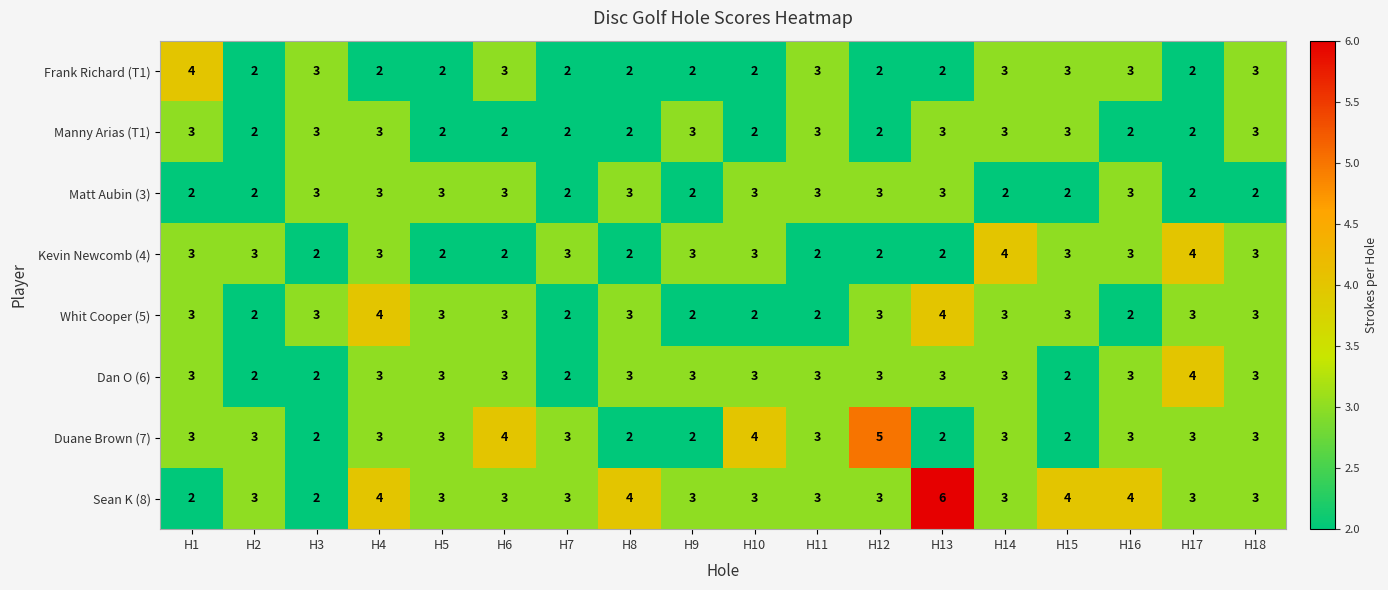

What is the sum of the Matt Aubin (3) values at H3 and H9?

5